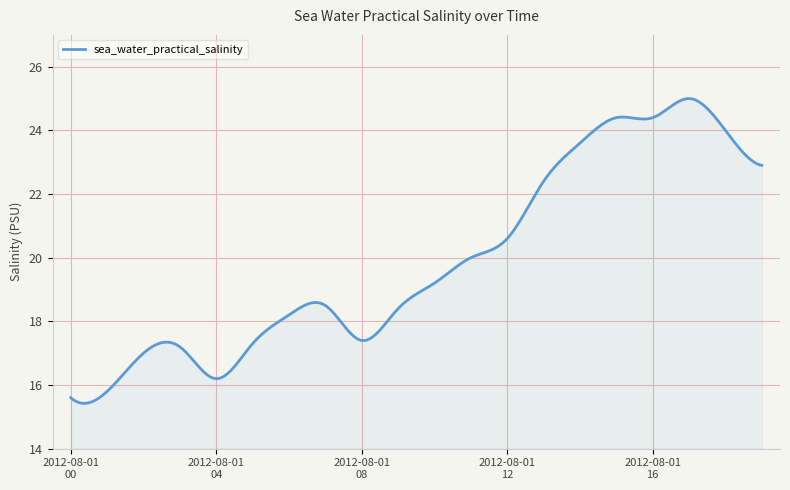

What is the difference between the maximum and minimum values?

9.6